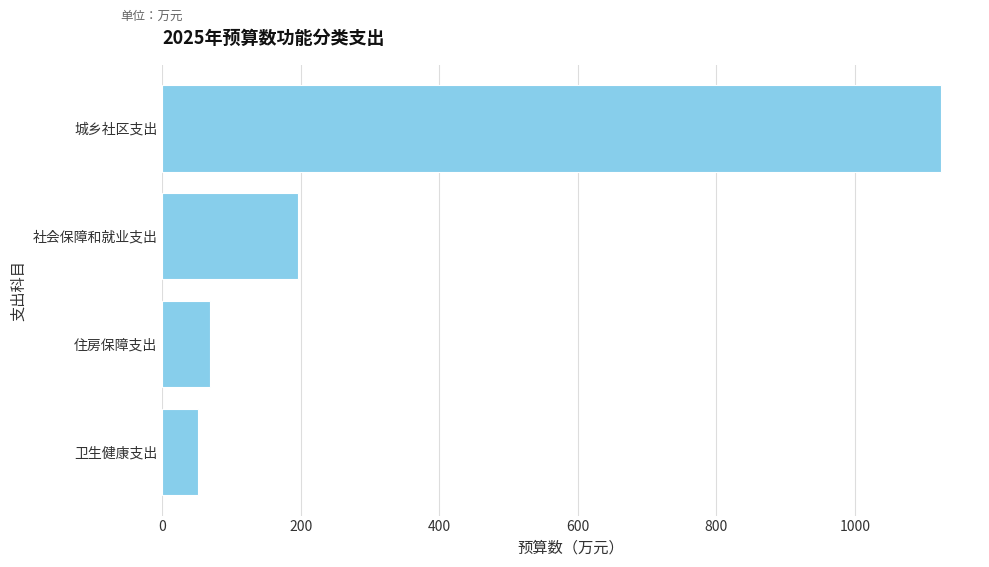

What is the change in value from 卫生健康支出 to 社会保障和就业支出?

+144.5